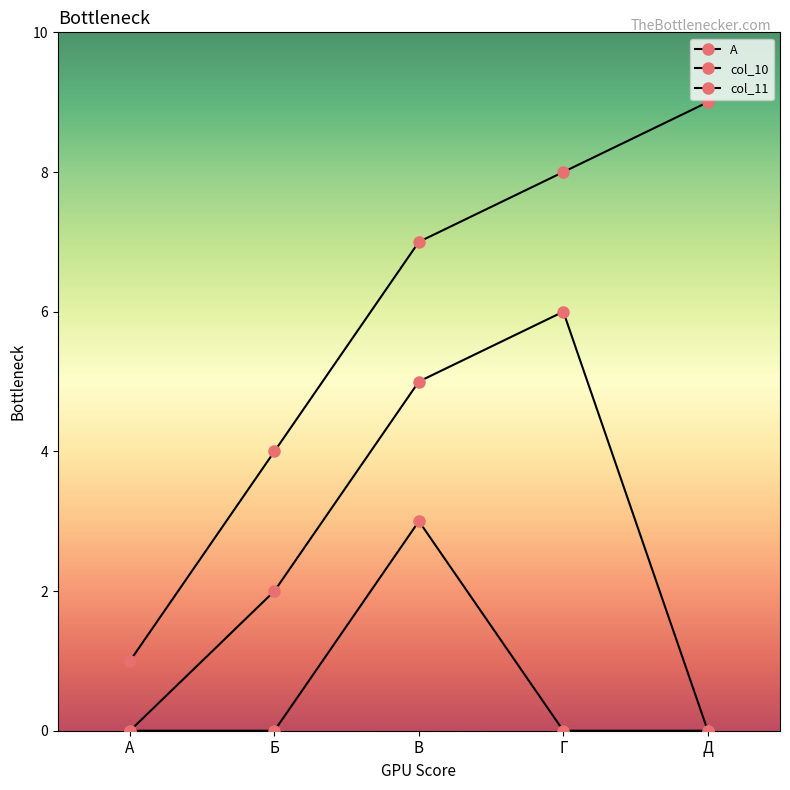

Count the number of categories in the chart.

5